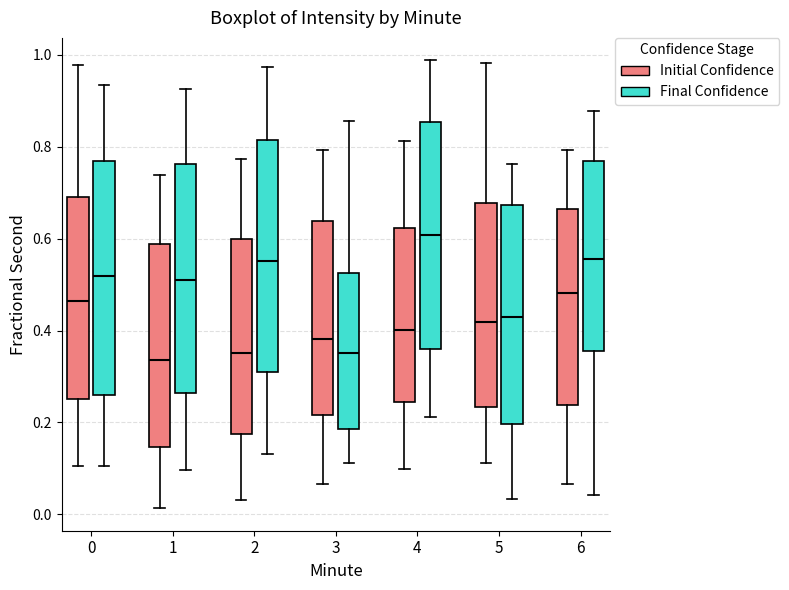

Reading left to right, read every box against the y-axis: the position of its median line, the range the box covers, and the ends of its whiskers. The values are not printed on the chart, so give them approximately, as read against the axis.

0 (Initial Confidence): median 0.46, box 0.26 to 0.70, whiskers 0.10 to 0.98
0 (Final Confidence): median 0.52, box 0.26 to 0.76, whiskers 0.10 to 0.94
1 (Initial Confidence): median 0.34, box 0.14 to 0.58, whiskers 0.02 to 0.74
1 (Final Confidence): median 0.52, box 0.26 to 0.76, whiskers 0.10 to 0.92
2 (Initial Confidence): median 0.36, box 0.18 to 0.60, whiskers 0.04 to 0.78
2 (Final Confidence): median 0.56, box 0.32 to 0.82, whiskers 0.14 to 0.98
3 (Initial Confidence): median 0.38, box 0.22 to 0.64, whiskers 0.06 to 0.80
3 (Final Confidence): median 0.36, box 0.18 to 0.52, whiskers 0.12 to 0.86
4 (Initial Confidence): median 0.40, box 0.24 to 0.62, whiskers 0.10 to 0.82
4 (Final Confidence): median 0.60, box 0.36 to 0.86, whiskers 0.22 to 0.98
5 (Initial Confidence): median 0.42, box 0.24 to 0.68, whiskers 0.12 to 0.98
5 (Final Confidence): median 0.42, box 0.20 to 0.68, whiskers 0.04 to 0.76
6 (Initial Confidence): median 0.48, box 0.24 to 0.66, whiskers 0.06 to 0.80
6 (Final Confidence): median 0.56, box 0.36 to 0.76, whiskers 0.04 to 0.88